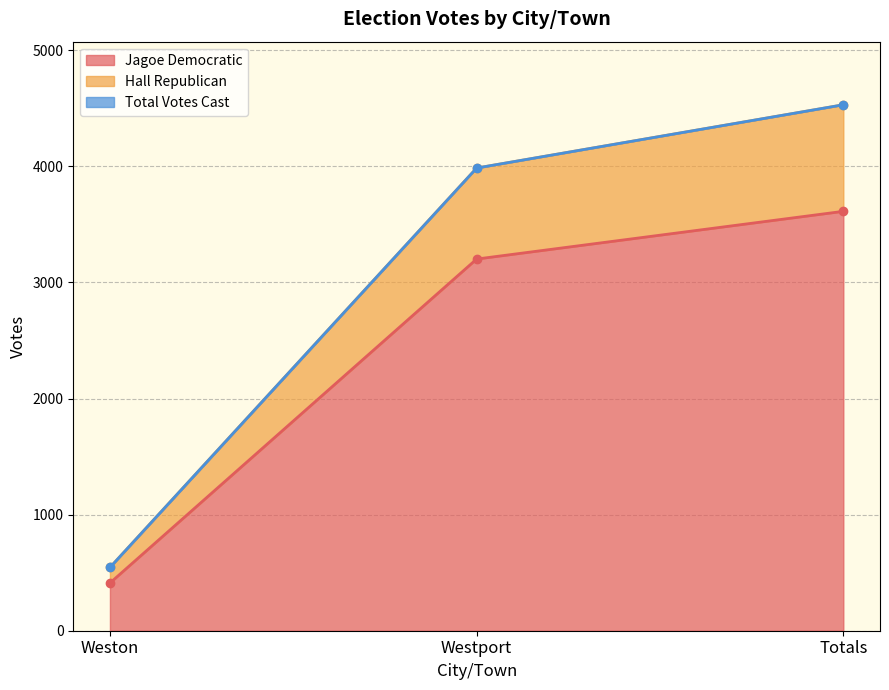

The Jagoe Democratic series shows 3613 at Totals. True or false?

True